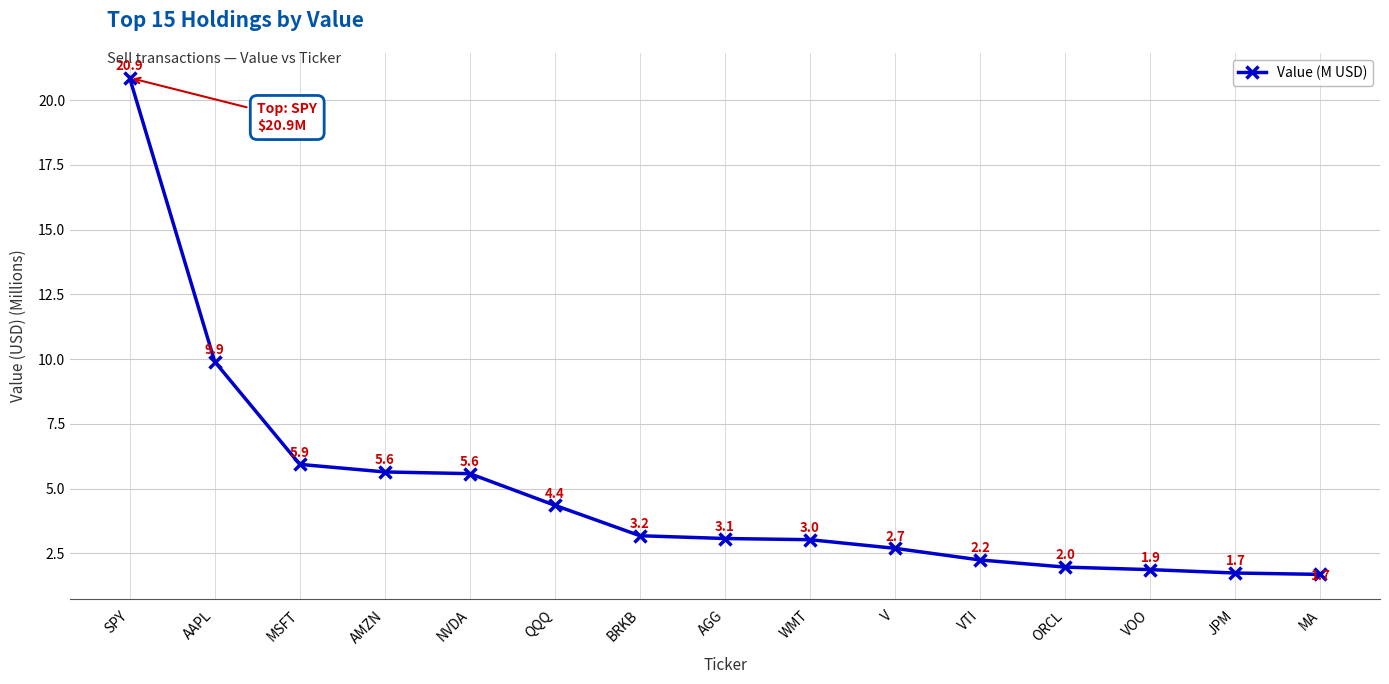

What is the label of the 8th point from the right?

AGG